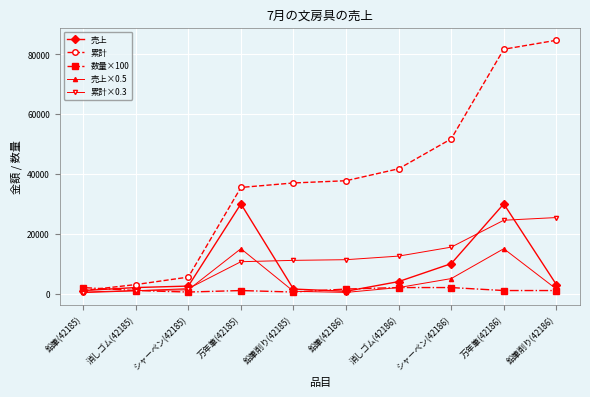

True or false: 売上 has a value of 10000 at シャーペン(42186).

True